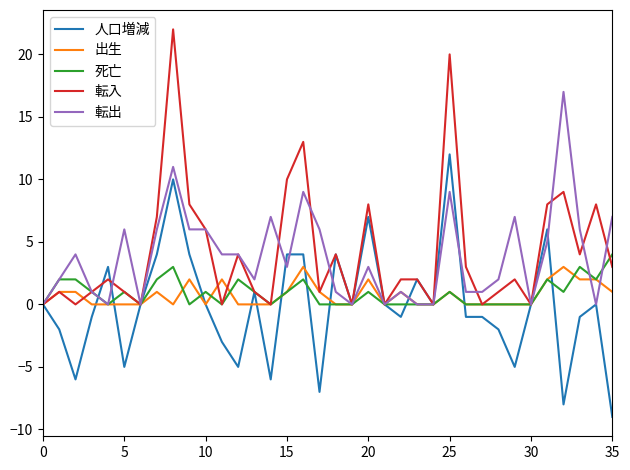

What is the minimum value shown in the chart?

-9